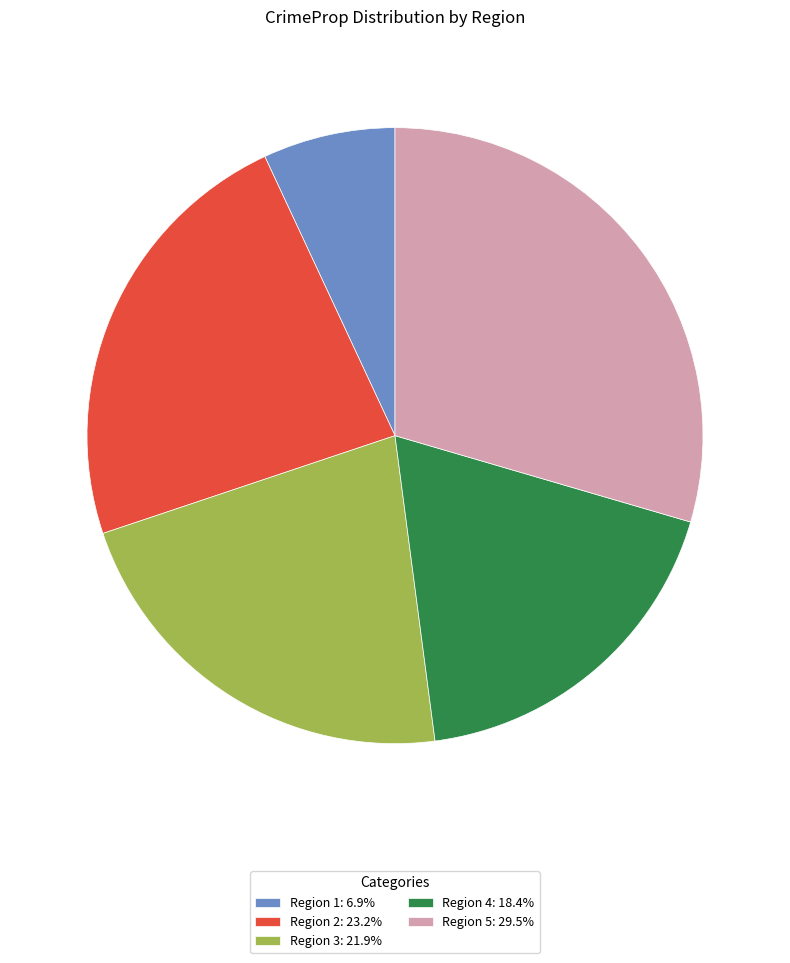

Is the sum of Region 2: 23.2% and Region 5: 29.5% greater than half?

Yes